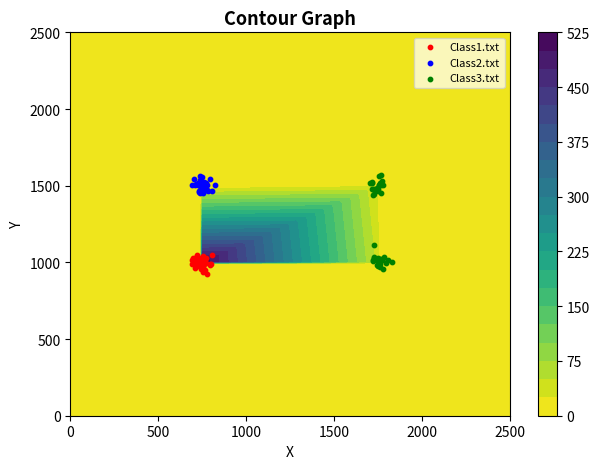

Reading right to left, transcribe all the data shown in this chart.

Class1.txt: 940.4	1002.8	991.0	1002.6	1024.7	921.4	1046.9	998.9	1046.1	1010.8	980.6	1010.8	1030.1	997.8	1040.7	1024.4	964.1	966.8	994.4	985.6	1029.3	1009.9	990.7	974.8	1027.9	1030.9	1018.4	979.7	988.4	1009.7	947.1	1010.3	1031.7	986.2	978.4	955.6	991.0	996.5	1005.1	1022.2
Class2.txt: 1519.7	1464.3	1514.2	1556.0	1478.6	1508.8	1507.0	1479.6	1510.4	1507.5	1508.9	1515.7	1460.4	1462.9	1523.5	1507.8	1505.5	1451.8	1539.2	1506.8	1463.1	1524.4	1490.3	1476.5	1546.5	1472.4	1514.2	1468.1	1502.1	1453.5	1484.9	1503.0	1483.0	1470.3	1565.7	1517.6	1457.9	1542.1	1472.7	1523.7
Class3.txt: 1525.6	1480.1	1505.6	1439.2	1519.0	1564.3	1480.5	1501.4	1506.5	1478.1	1520.4	1478.5	1467.7	1501.9	1532.7	1485.8	1451.6	1520.6	1444.0	1569.4	1002.5	985.4	992.9	976.8	1022.8	990.5	1019.5	1028.6	1034.1	1017.1	1115.6	1015.5	1015.4	1015.5	971.9	958.7	1031.6	1032.5	1016.8	1010.7